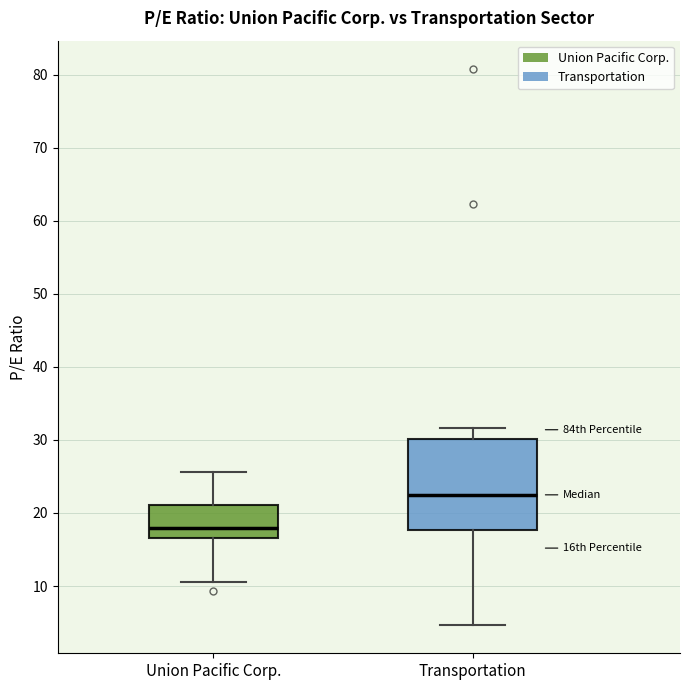

Where is the lower edge of the box for Union Pacific Corp. on the y-axis? The values are not printed on the chart, so give them approximately, as read against the axis.

17